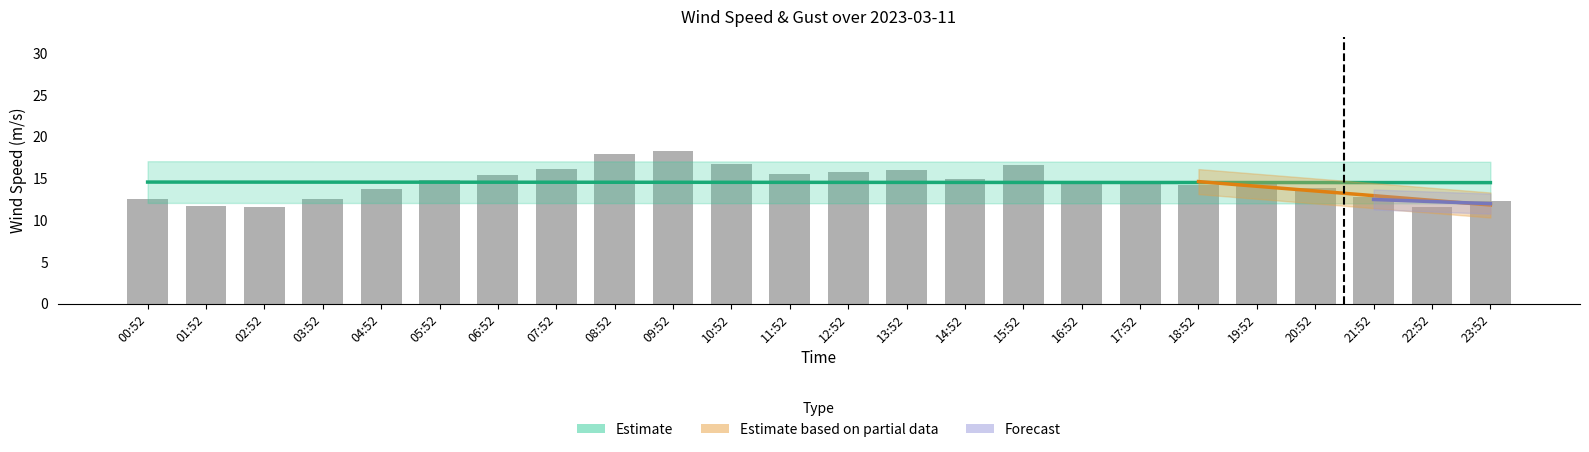

What is the sum of all values?

348.9